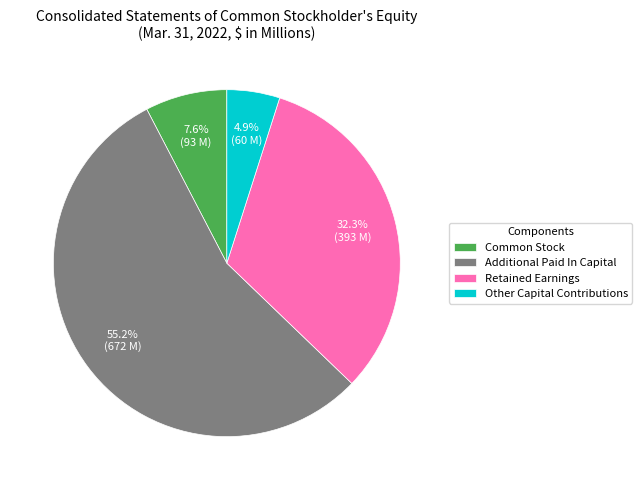

Does Other Capital Contributions represent more than half of the total?

No